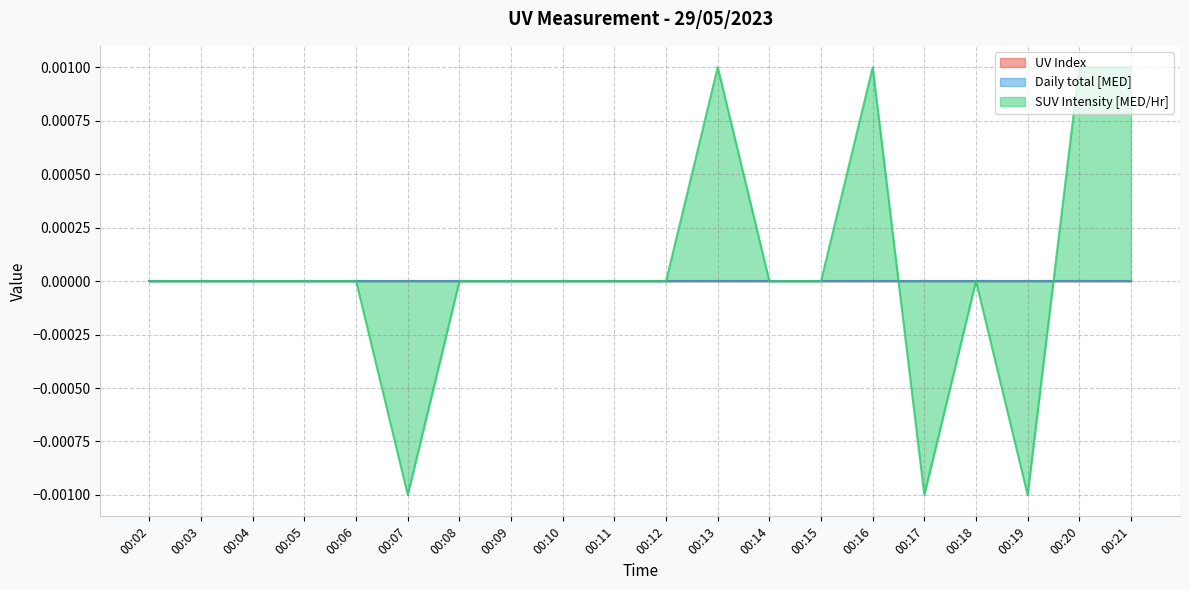

How many lines are shown in the chart?

3